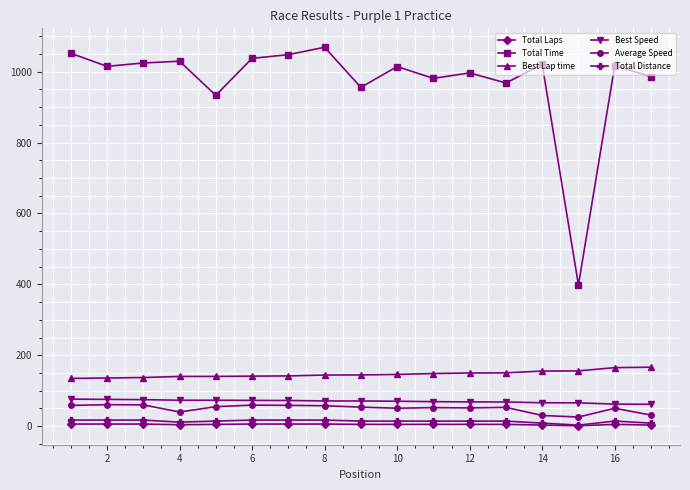

How many data points does each series have?

17